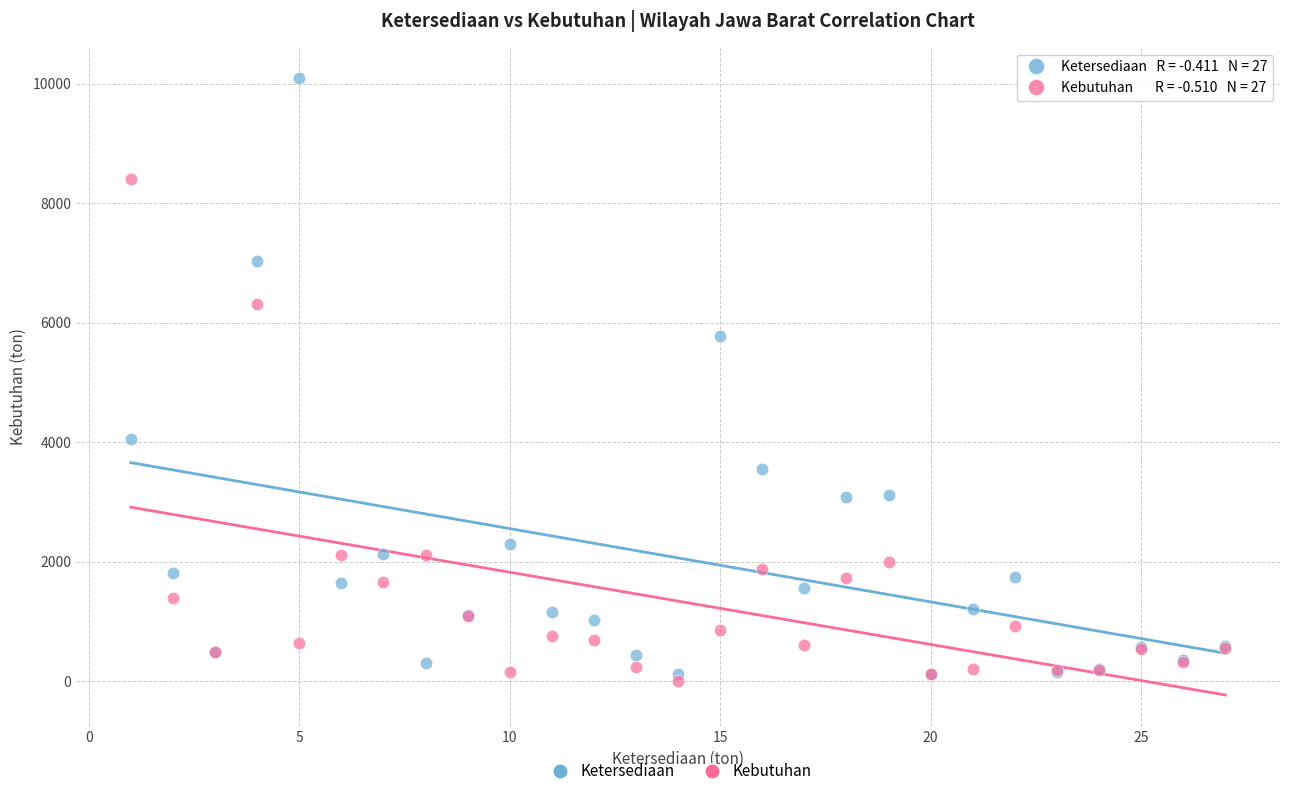

In the Ketersediaan series, what Y value is closest to 5103?

5780.0